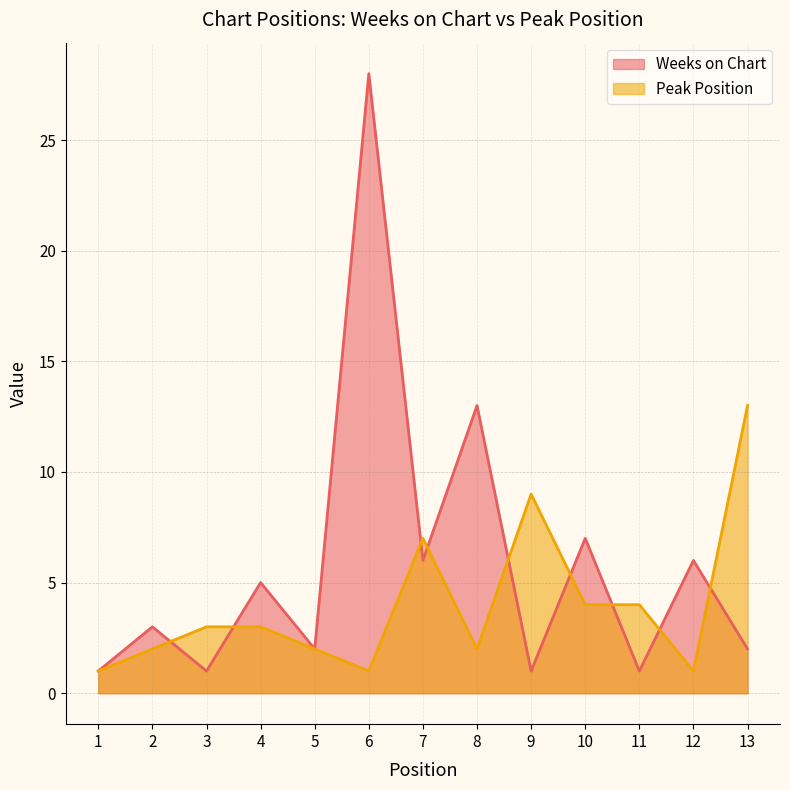

Rank the series by their average value, from lowest to highest.

Peak Position, Weeks on Chart